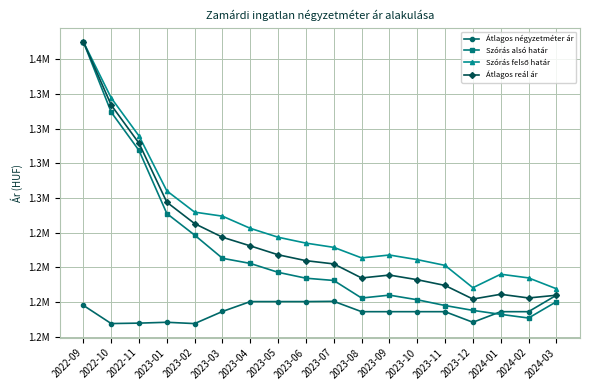

Is this an area chart (filled region under the line)?

No